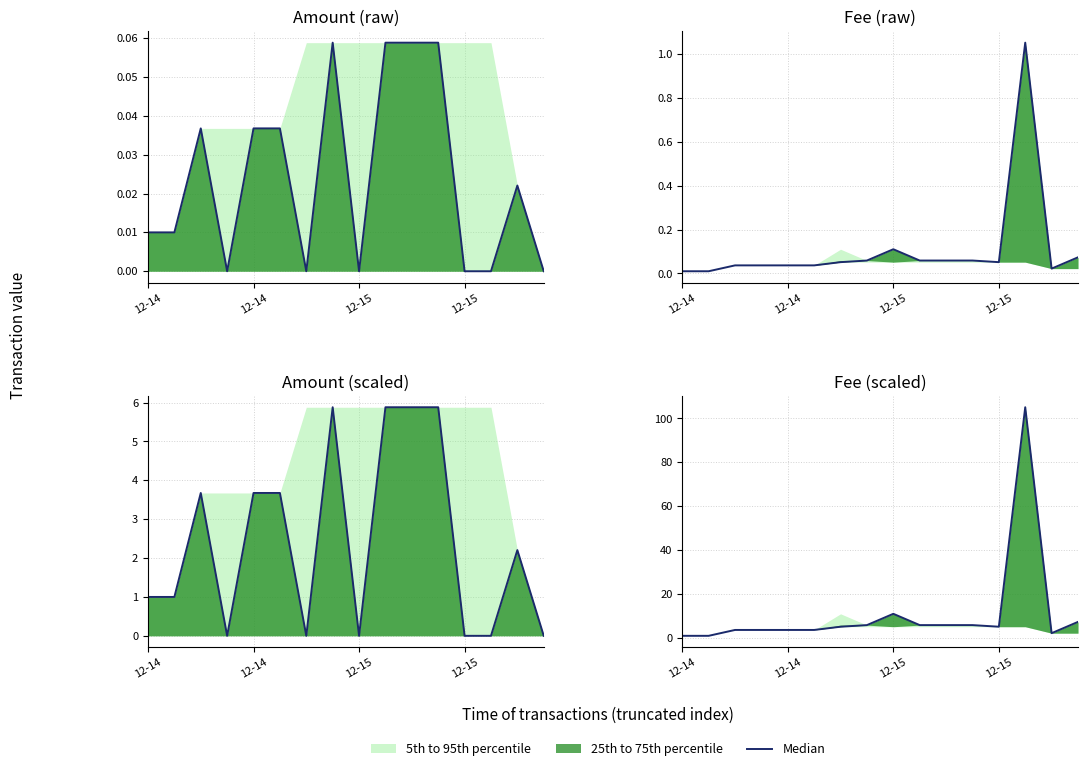

Read the value at 15.

7.3